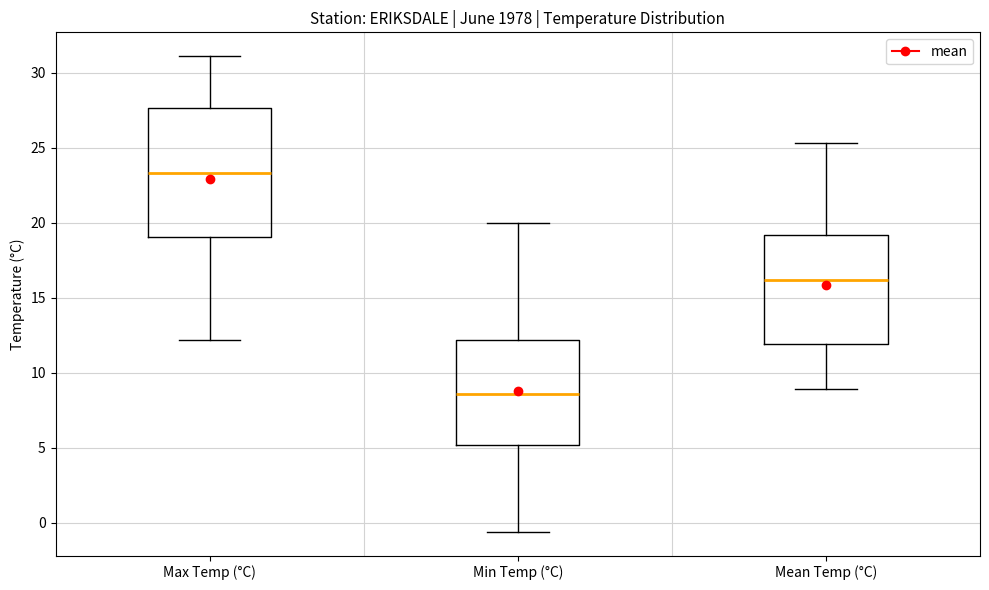

Reading left to right, read every box against the y-axis: the position of its median line, the range the box covers, and the ends of its whiskers. The values are not printed on the chart, so give them approximately, as read against the axis.

Max Temp (°C): median 23.5, box 19.0 to 27.5, whiskers 12.0 to 31.0
Min Temp (°C): median 8.5, box 5.0 to 12.0, whiskers -0.5 to 20.0
Mean Temp (°C): median 16.0, box 12.0 to 19.0, whiskers 9.0 to 25.5